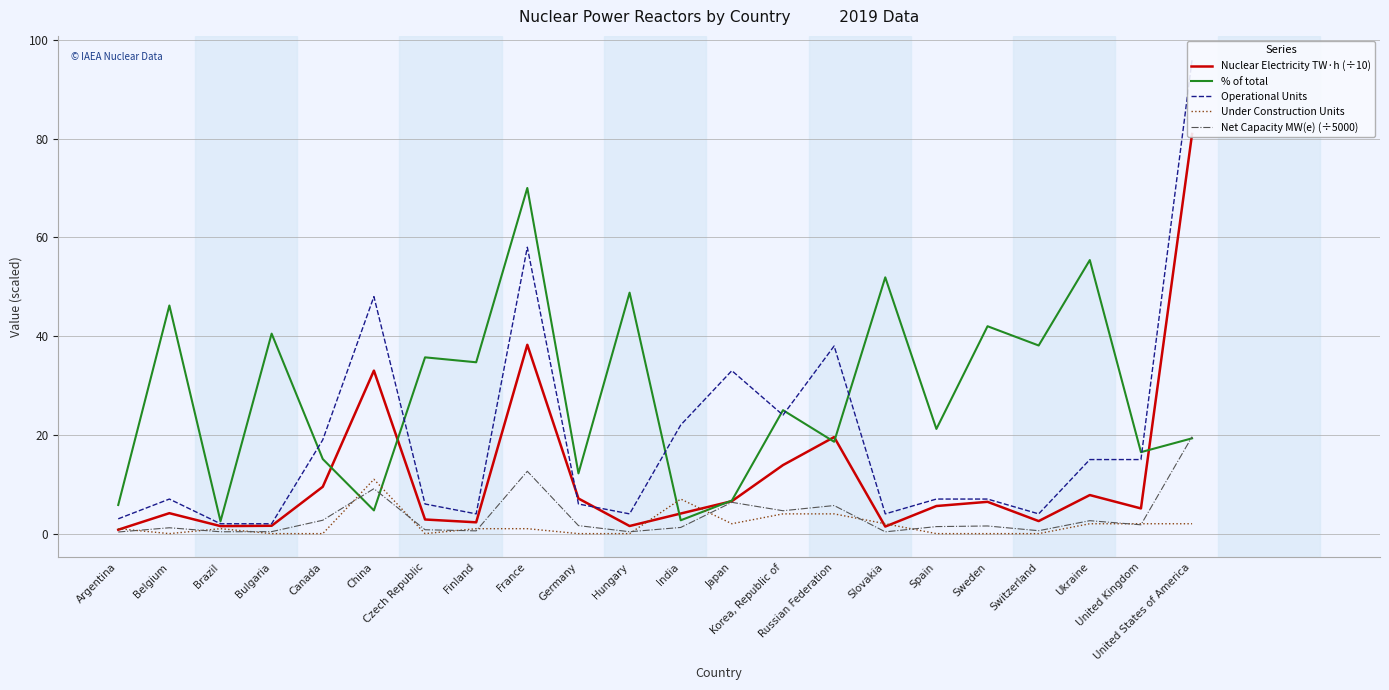

Does the chart have visible grid lines?

Yes